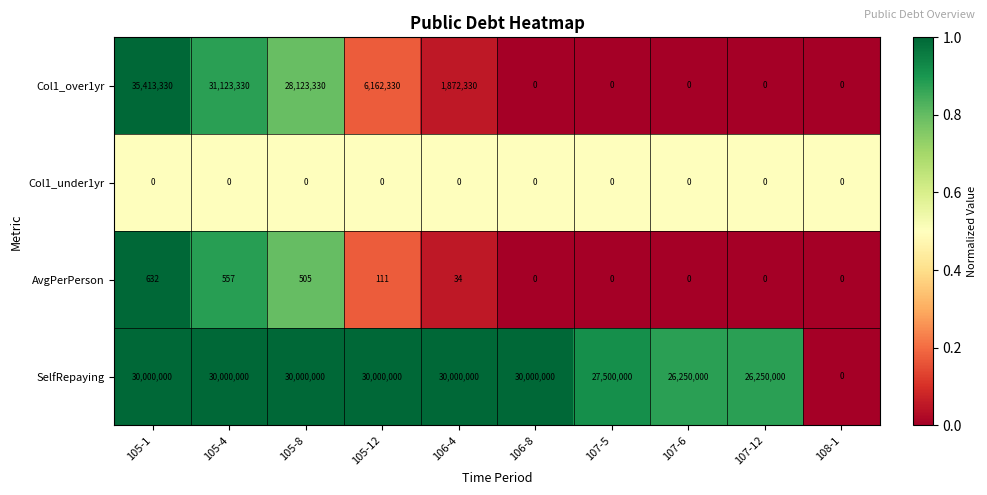

True or false: AvgPerPerson has a value of -280 at 107-12.

False